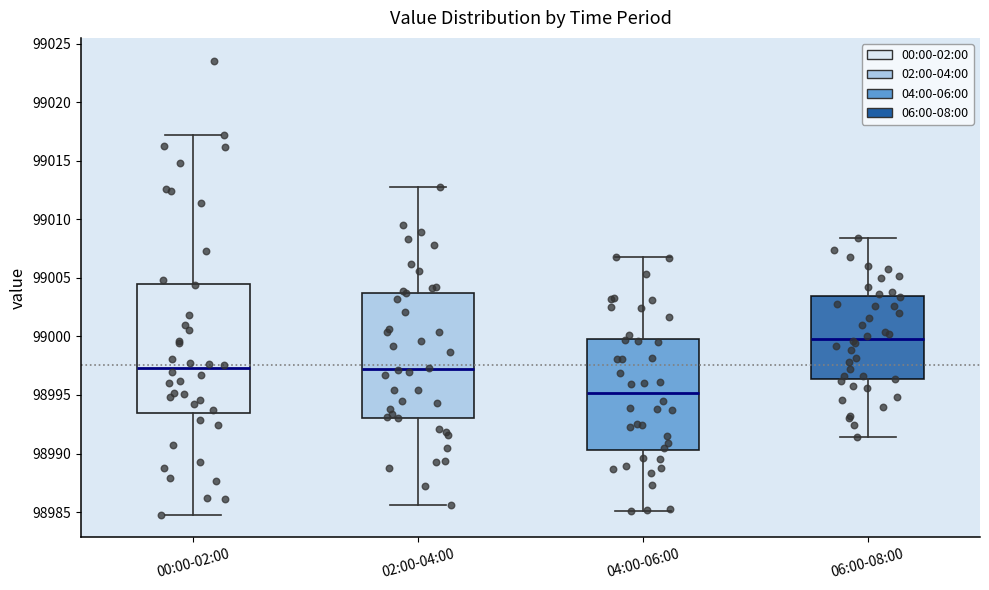

Where is the lower edge of the box for 00:00-02:00 on the y-axis? The values are not printed on the chart, so give them approximately, as read against the axis.

98993.5